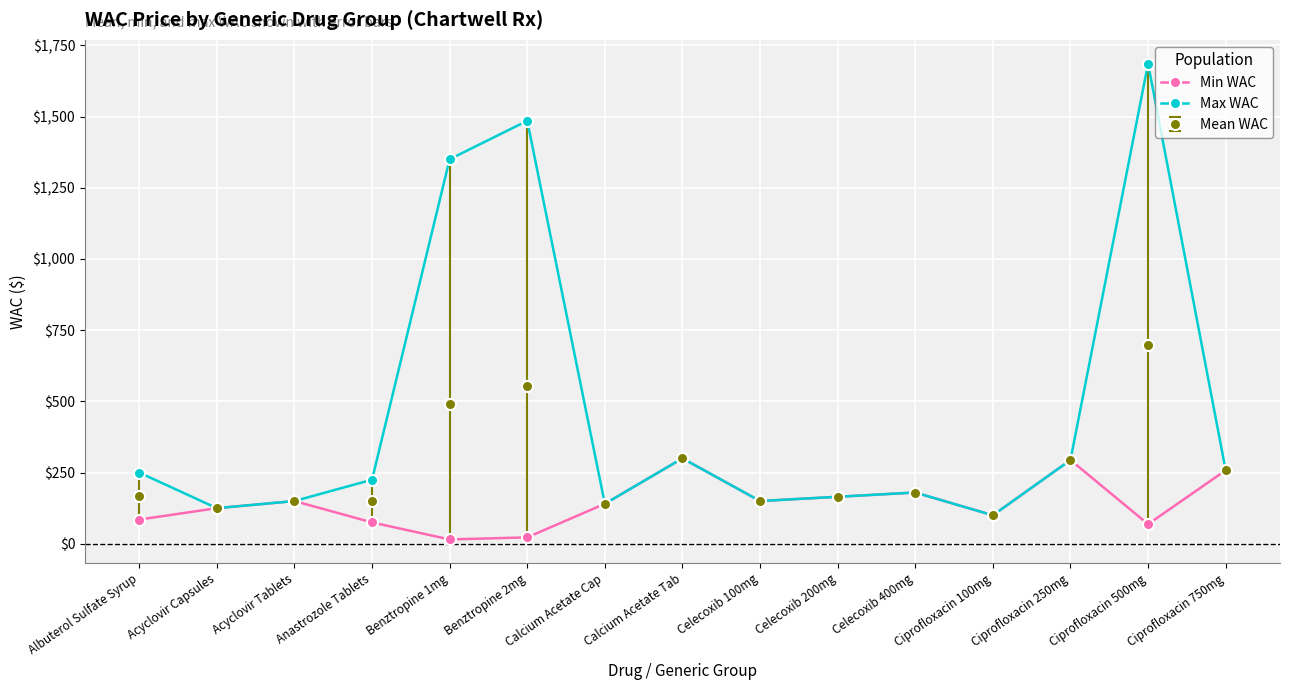

True or false: Max WAC has a value of 145.1 at Calcium Acetate Tab.

False